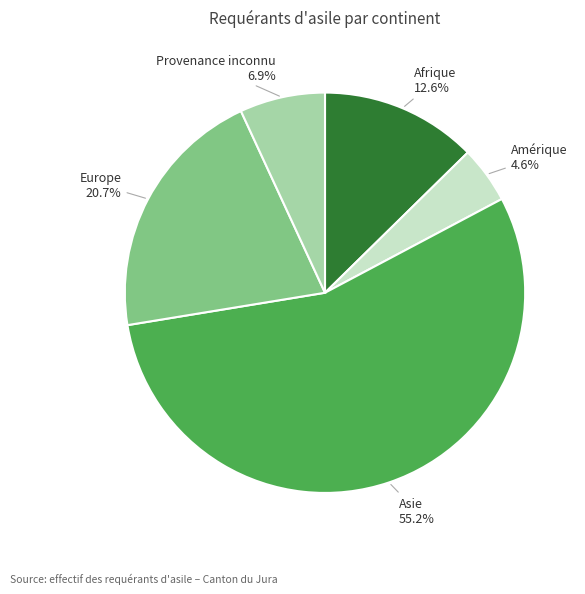

Is there any slice that represents more than half of the pie?

Yes